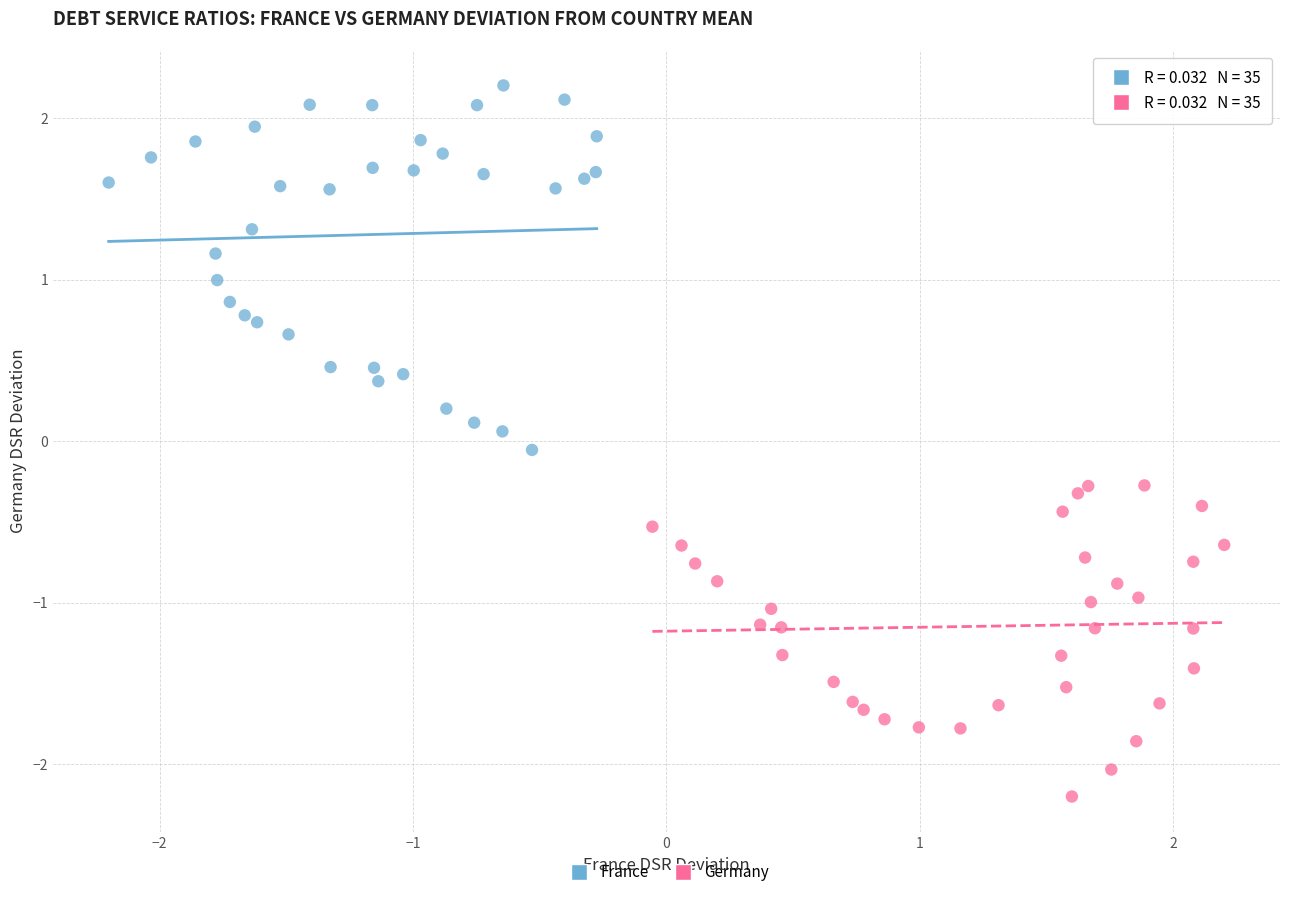

Which series has the widest spread of Y values?

France